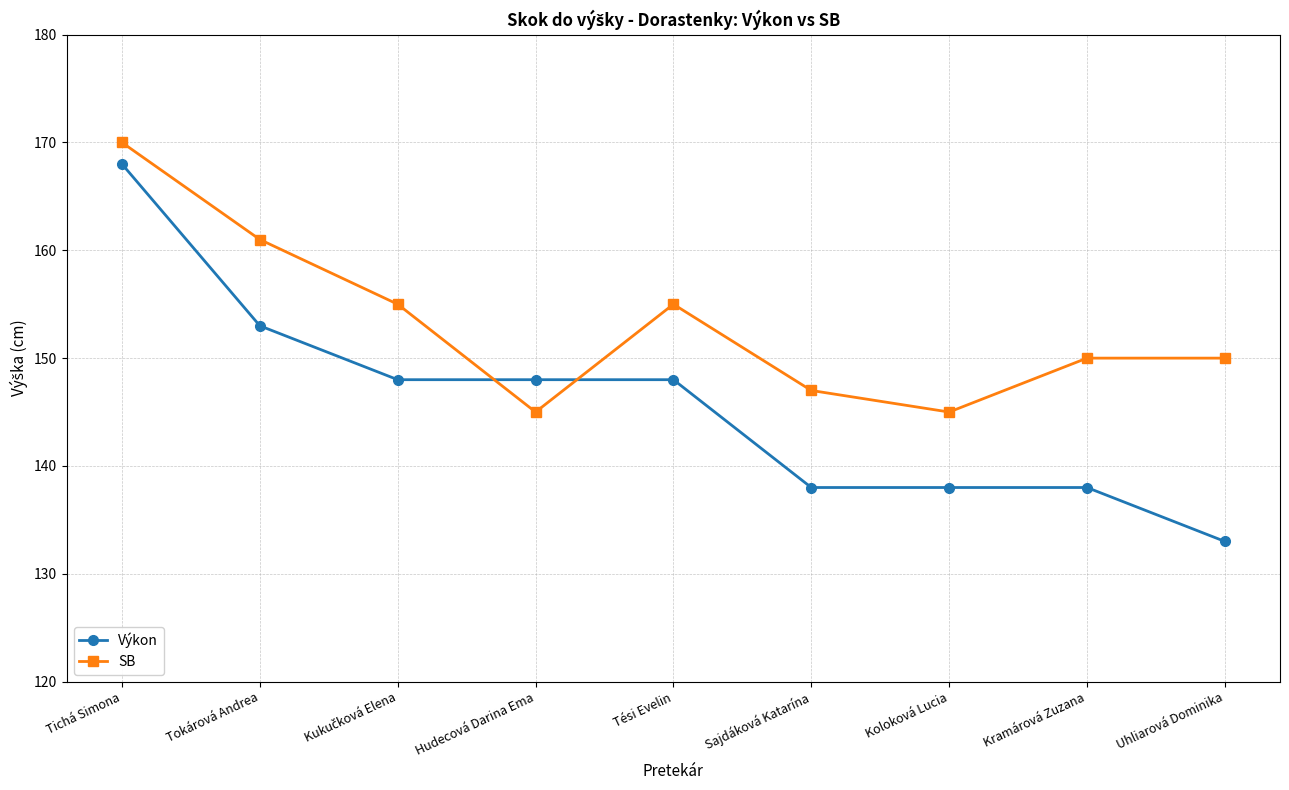

The value of SB at Tokárová Andrea is 161. True or false?

True